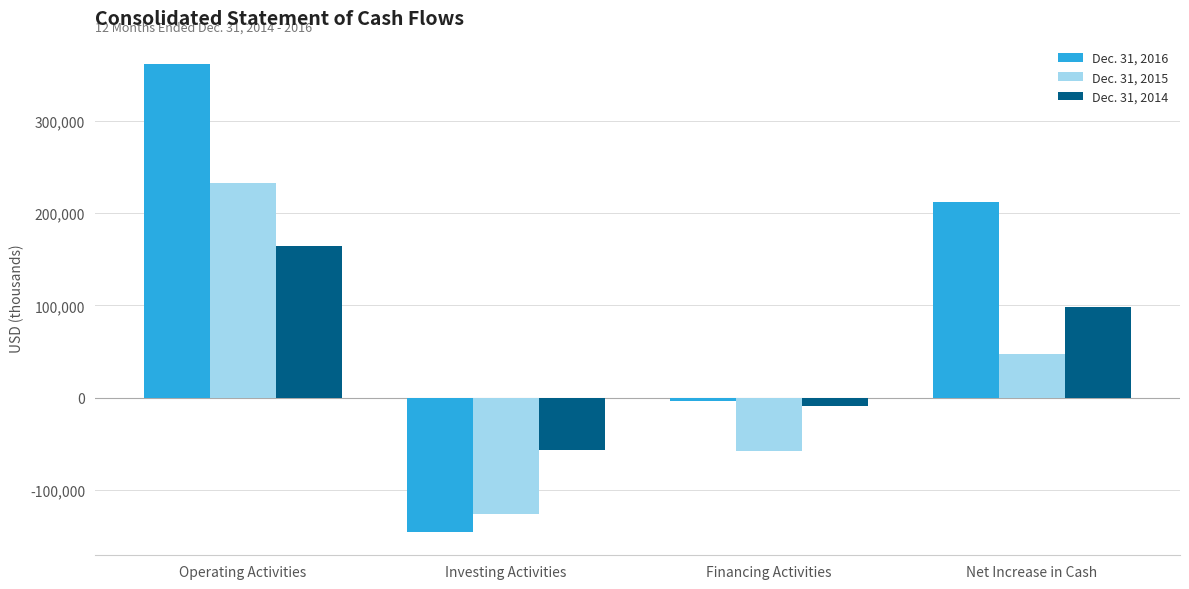

What is the label of the 4th bar from the left?

Net Increase in Cash